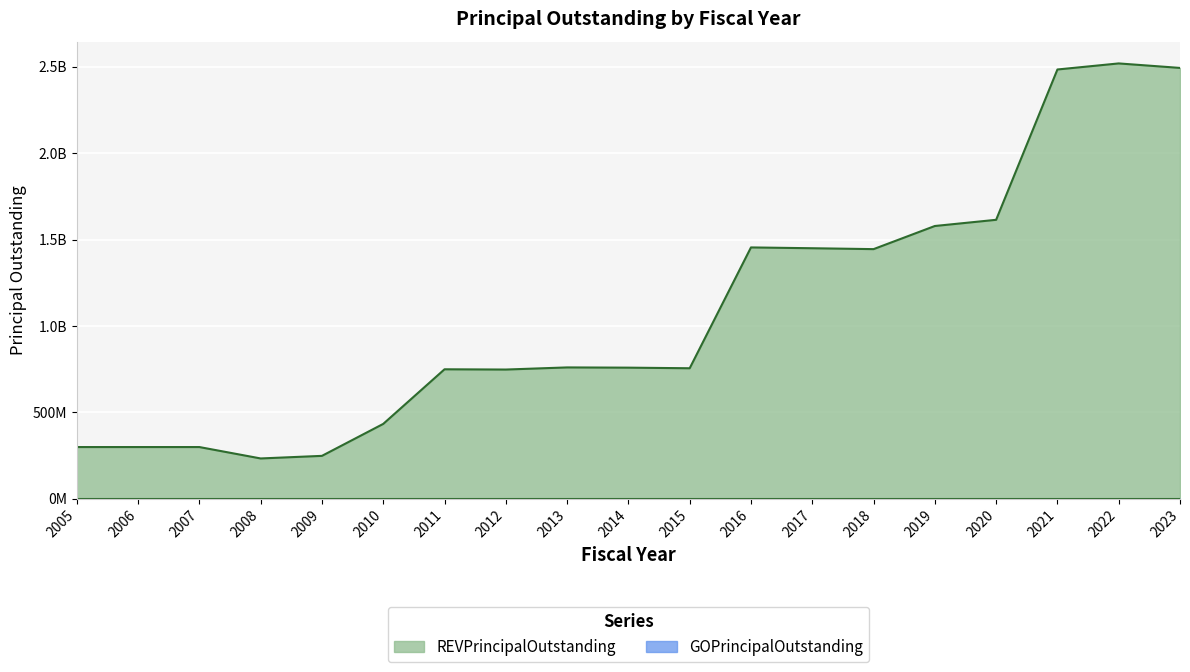

How many categories are shown in the chart?

19